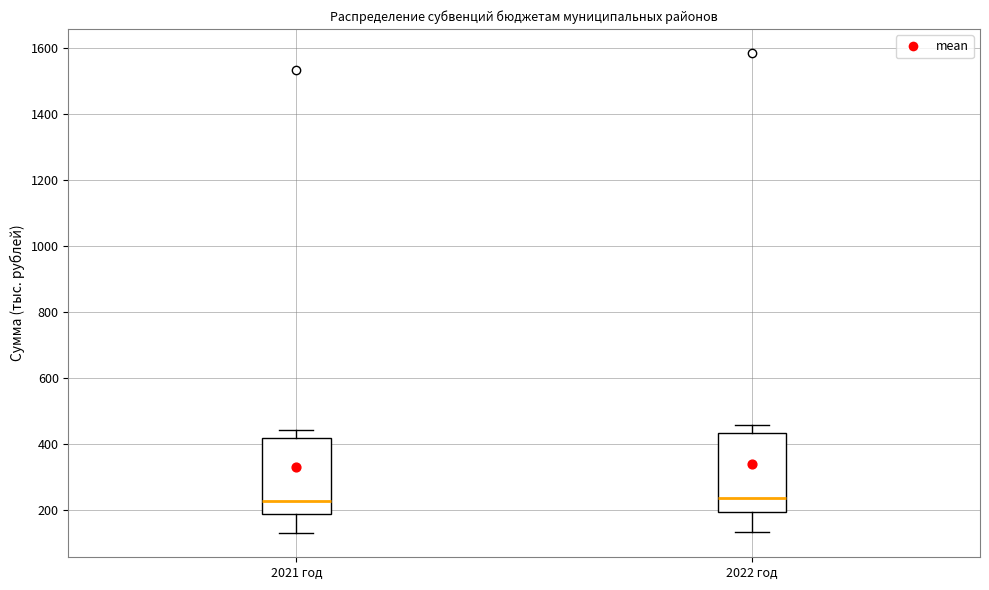

Where is the upper edge of the box for 2022 год on the y-axis? The values are not printed on the chart, so give them approximately, as read against the axis.

440